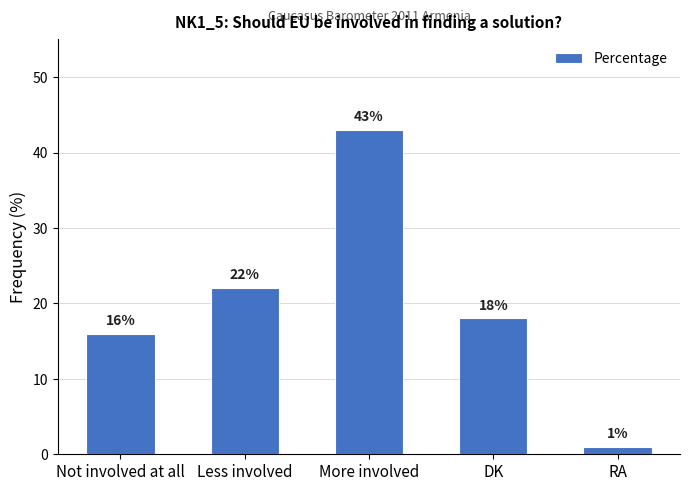

Reading left to right, transcribe all the data shown in this chart.

16	22	43	18	1